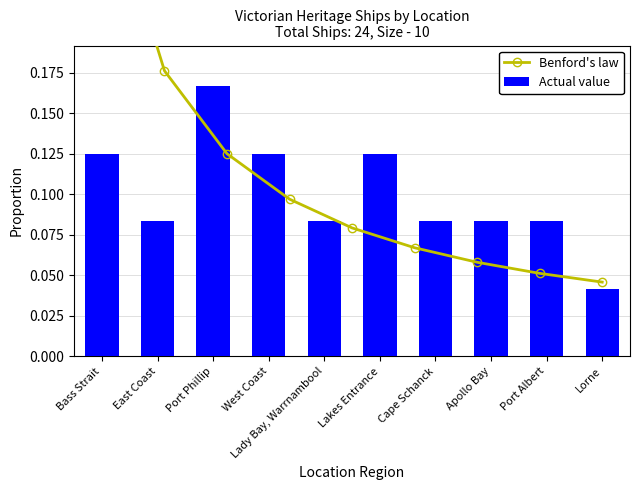

What is the approximate value at East Coast?

0.1